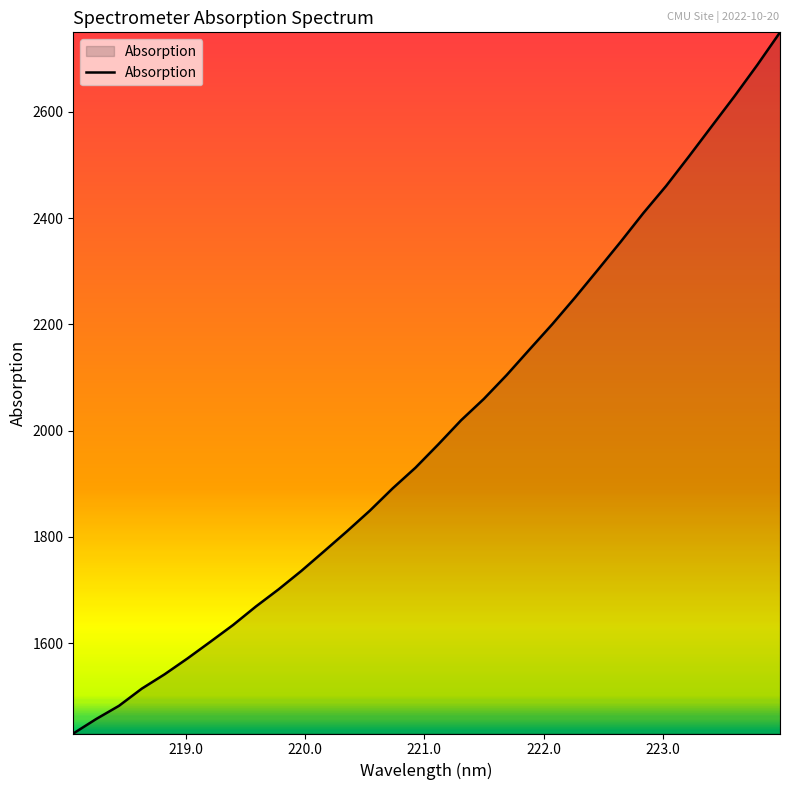

What is the greatest value displayed?

2749.6